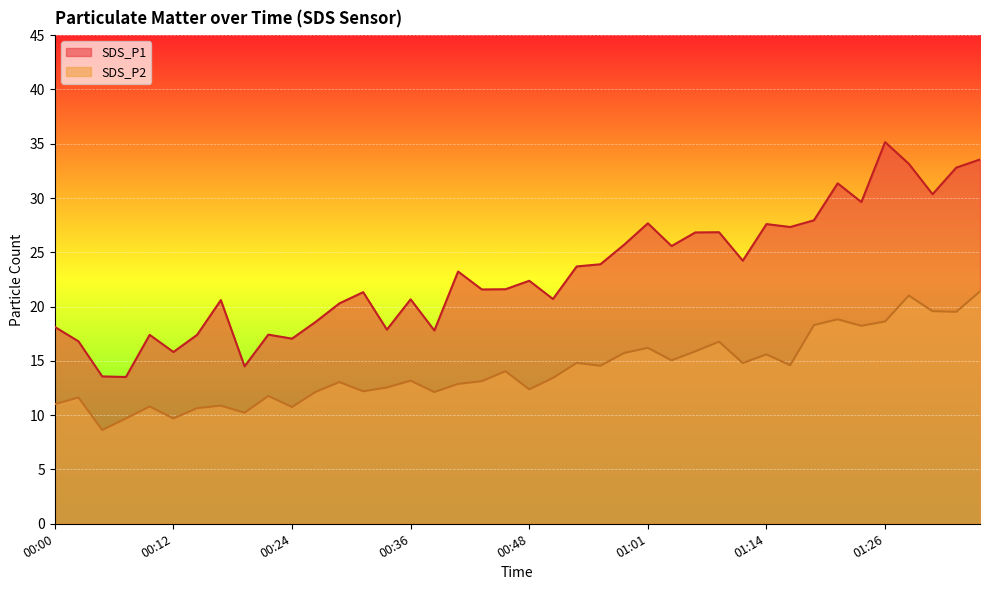

Between 01:08 and 01:35, which series saw the biggest shift?

SDS_P1